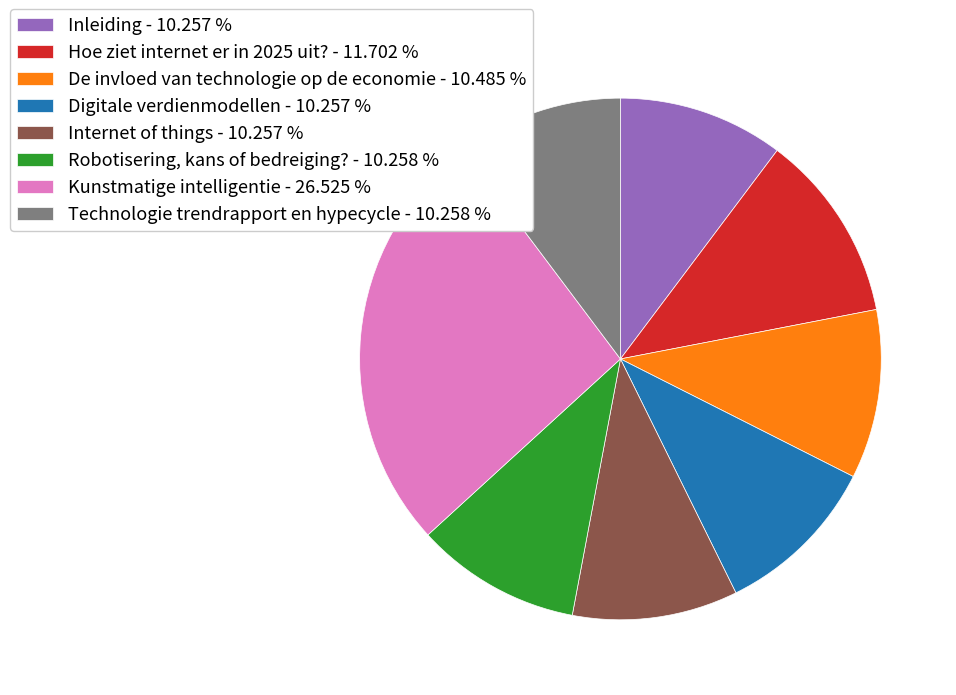

Is the sum of Hoe ziet internet er in 2025 uit? - 11.702 % and Internet of things - 10.257 % greater than half?

No